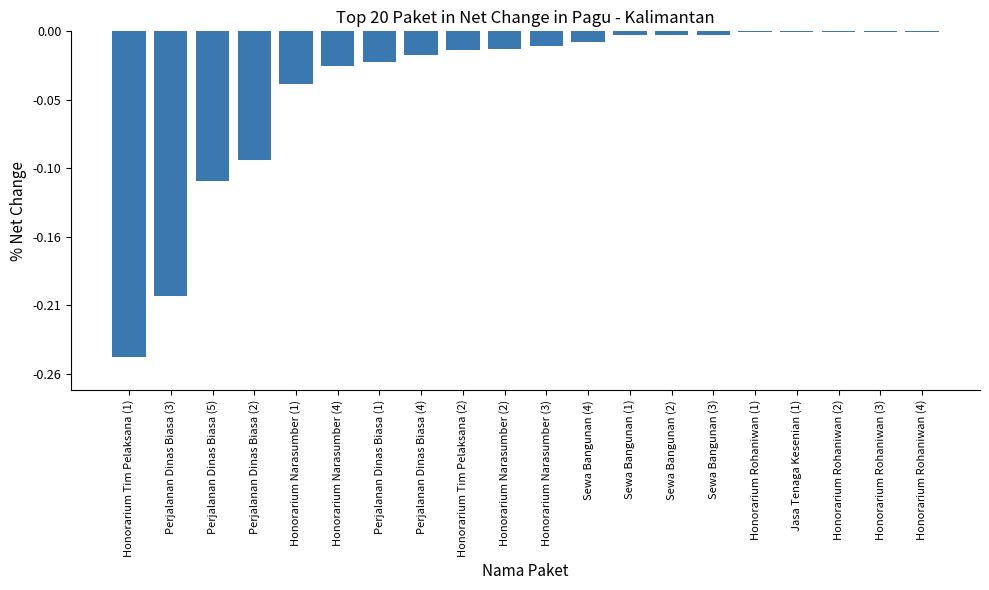

Rank the categories by value from highest to lowest.

Honorarium Rohaniwan (1), Jasa Tenaga Kesenian (1), Honorarium Rohaniwan (2), Honorarium Rohaniwan (3), Honorarium Rohaniwan (4), Sewa Bangunan (1), Sewa Bangunan (2), Sewa Bangunan (3), Sewa Bangunan (4), Honorarium Narasumber (3), Honorarium Narasumber (2), Honorarium Tim Pelaksana (2), Perjalanan Dinas Biasa (4), Perjalanan Dinas Biasa (1), Honorarium Narasumber (4), Honorarium Narasumber (1), Perjalanan Dinas Biasa (2), Perjalanan Dinas Biasa (5), Perjalanan Dinas Biasa (3), Honorarium Tim Pelaksana (1)